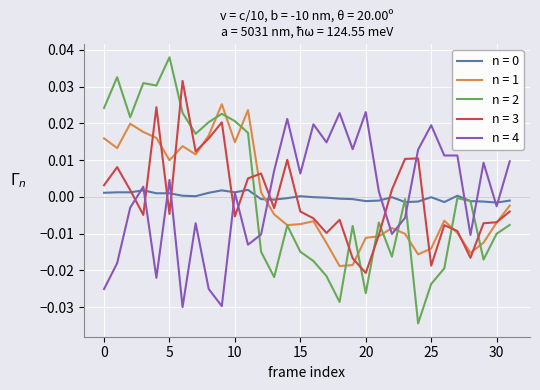

Which series has the widest spread of values?

n = 2